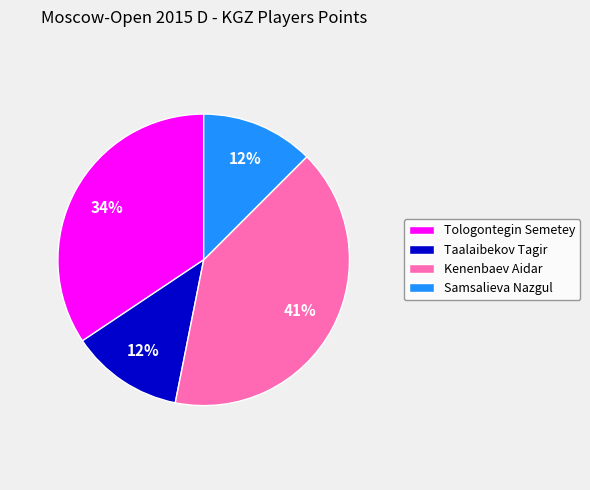

To the nearest percent, what portion does Kenenbaev Aidar represent?

41%